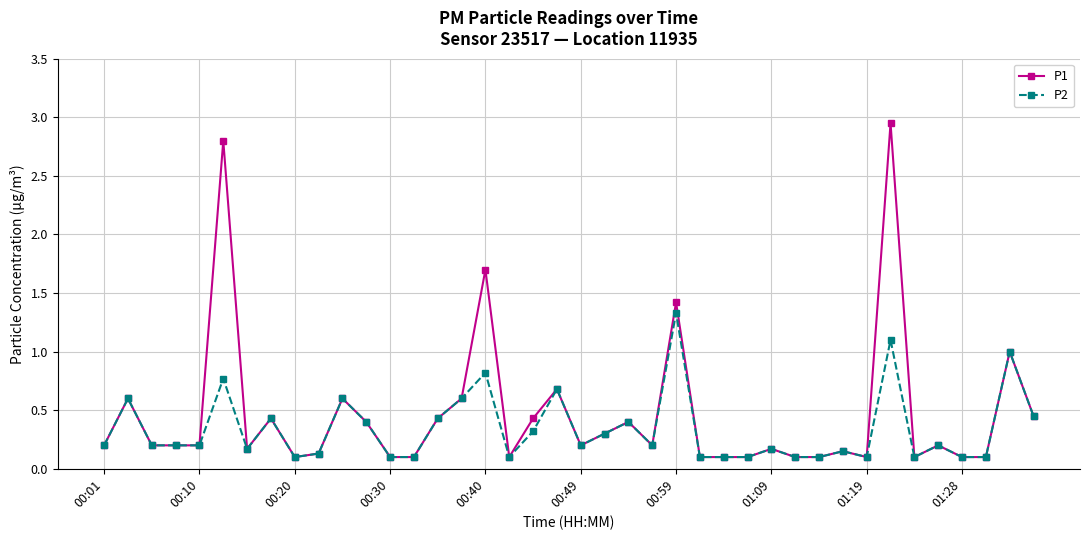

Which series has the widest spread of values?

P1